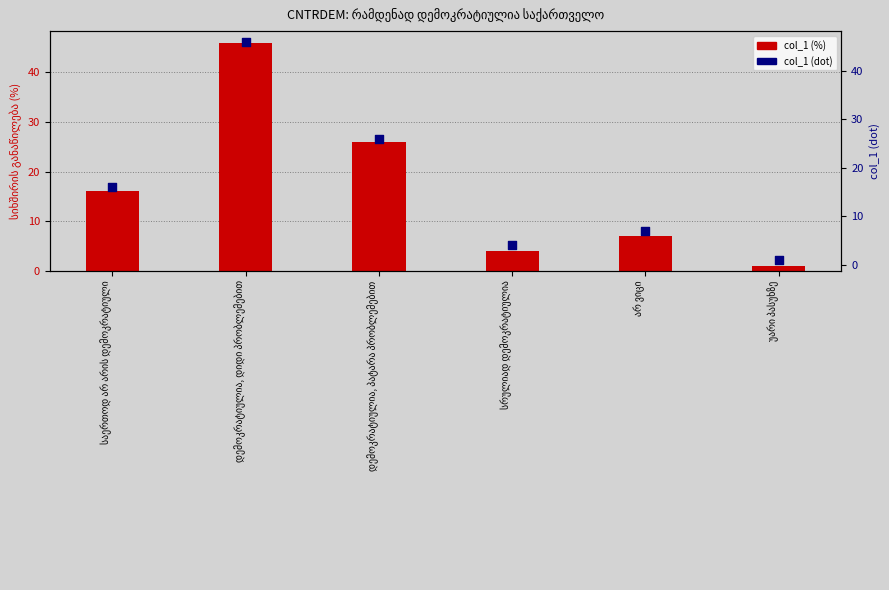

Which series reaches the minimum Y coordinate?

col_1 (%)